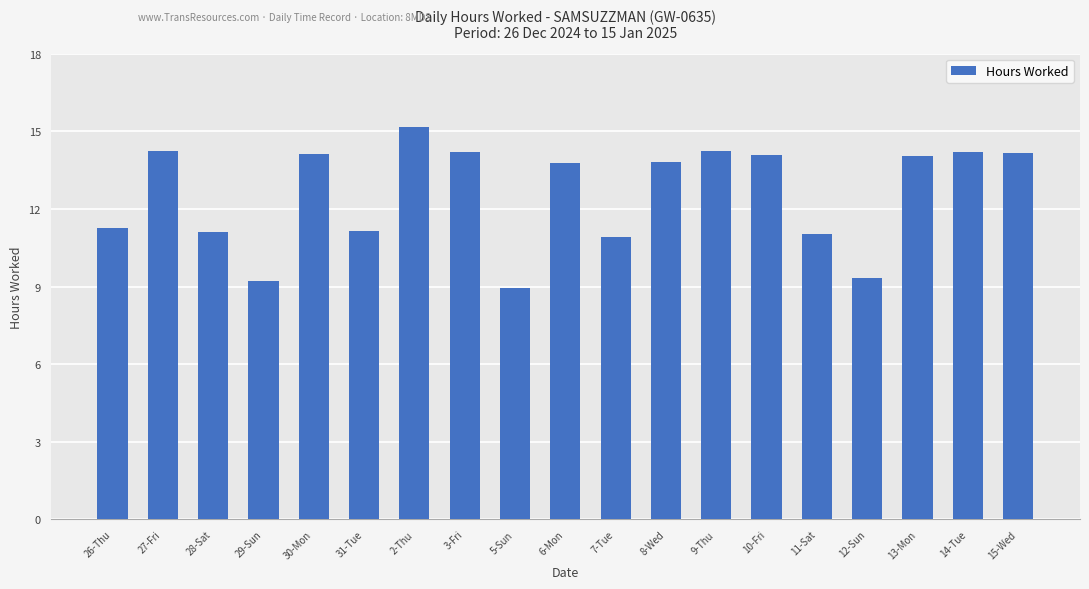

How many data points are above 13?

11